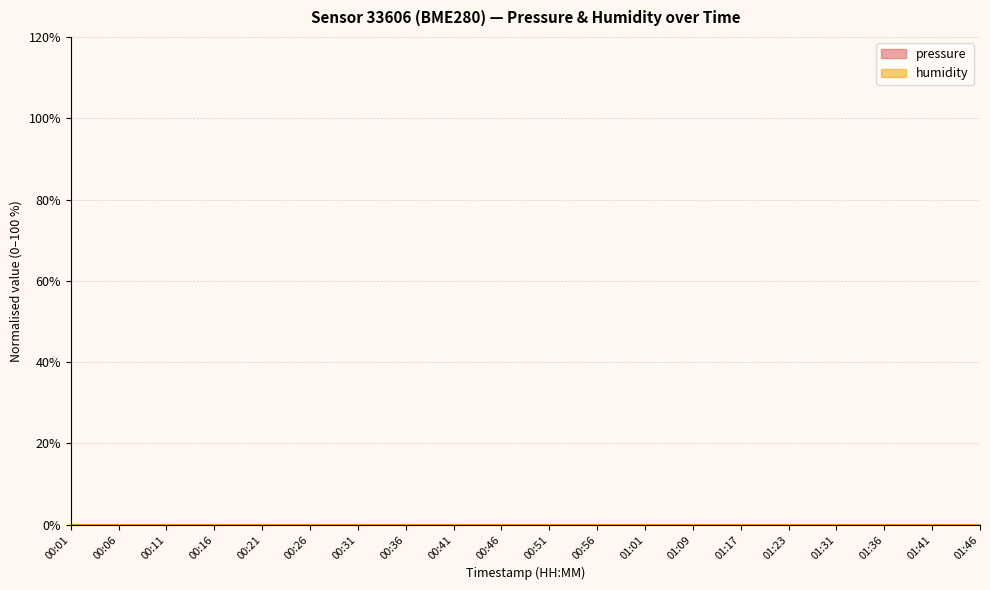

List the labels in order of pressure value, smallest first.

00:01, 00:06, 00:11, 00:16, 00:21, 00:26, 00:31, 00:36, 00:41, 00:46, 00:51, 00:56, 01:01, 01:09, 01:17, 01:23, 01:31, 01:36, 01:41, 01:46